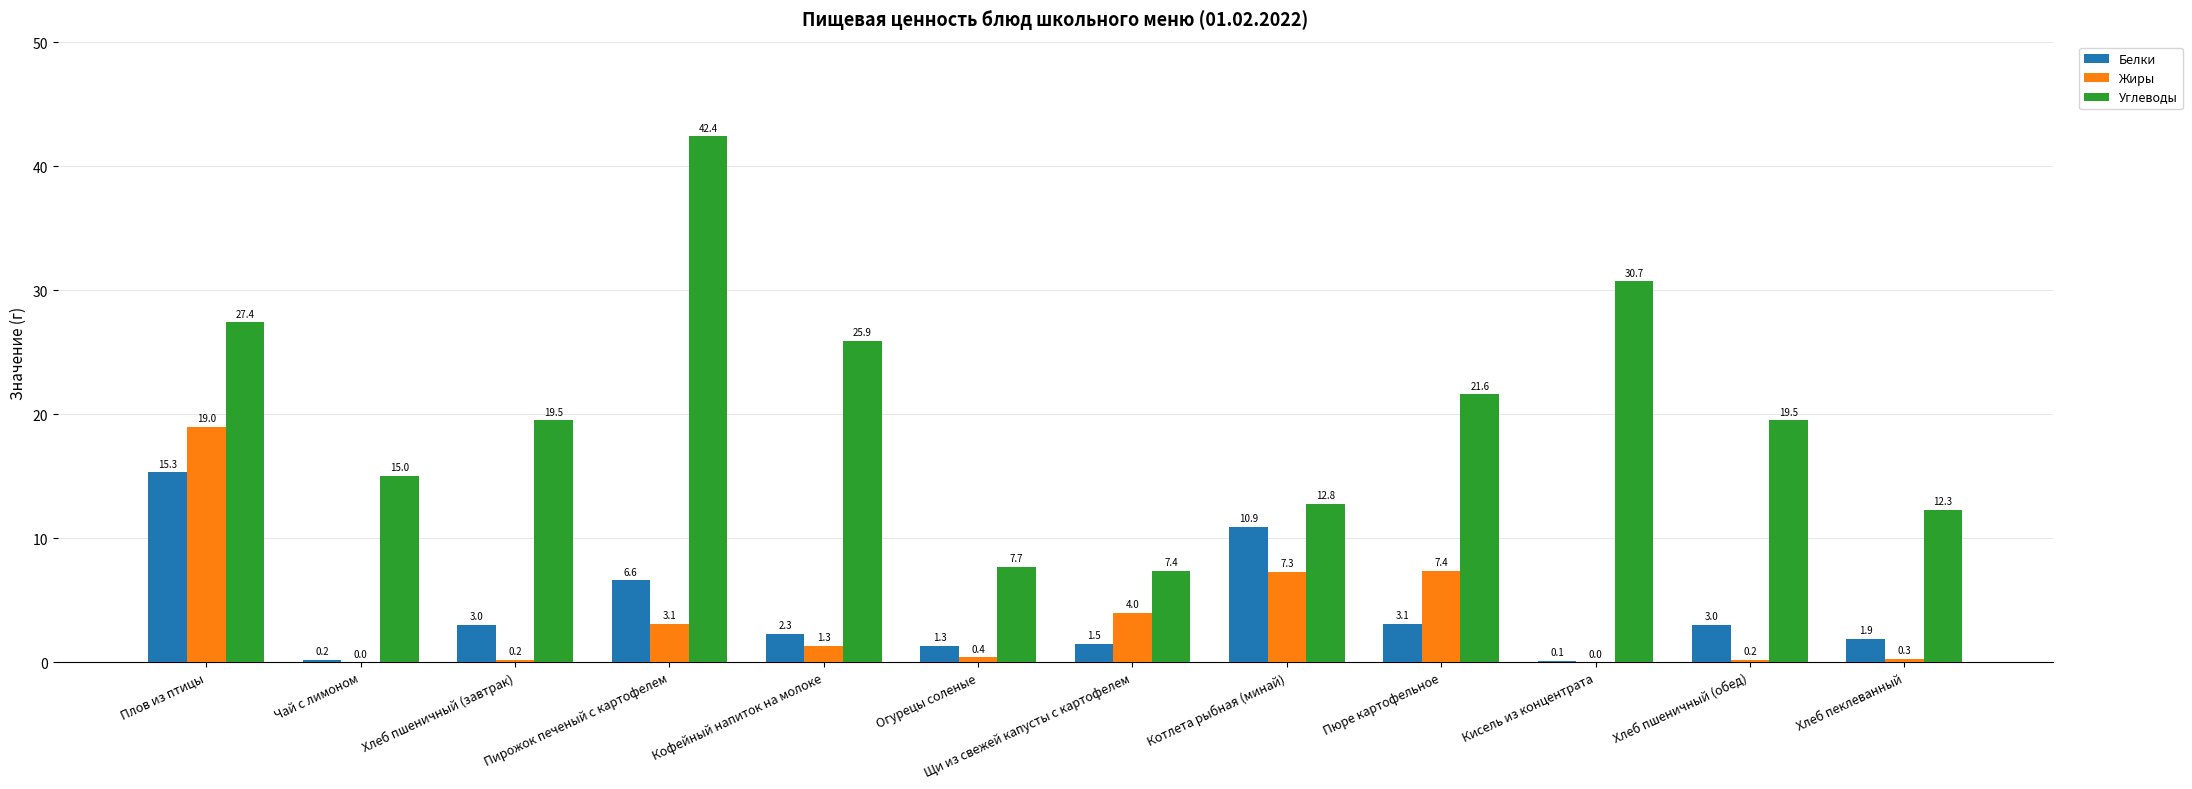

Reading left to right, list all the values displayed in this chart.

Белки: Плов из птицы=15.3	Чай с лимоном=0.2	Хлеб пшеничный (завтрак)=3.0	Пирожок печеный с картофелем=6.6	Кофейный напиток на молоке=2.3	Огурецы соленые=1.3	Щи из свежей капусты с картофелем=1.5	Котлета рыбная (минай)=10.9	Пюре картофельное=3.1	Кисель из концентрата=0.1	Хлеб пшеничный (обед)=3.0	Хлеб пеклеванный=1.9
Жиры: Плов из птицы=19.0	Чай с лимоном=0.0	Хлеб пшеничный (завтрак)=0.2	Пирожок печеный с картофелем=3.1	Кофейный напиток на молоке=1.3	Огурецы соленые=0.4	Щи из свежей капусты с картофелем=4.0	Котлета рыбная (минай)=7.3	Пюре картофельное=7.4	Кисель из концентрата=0.0	Хлеб пшеничный (обед)=0.2	Хлеб пеклеванный=0.3
Углеводы: Плов из птицы=27.4	Чай с лимоном=15.0	Хлеб пшеничный (завтрак)=19.5	Пирожок печеный с картофелем=42.4	Кофейный напиток на молоке=25.9	Огурецы соленые=7.7	Щи из свежей капусты с картофелем=7.4	Котлета рыбная (минай)=12.8	Пюре картофельное=21.6	Кисель из концентрата=30.7	Хлеб пшеничный (обед)=19.5	Хлеб пеклеванный=12.3